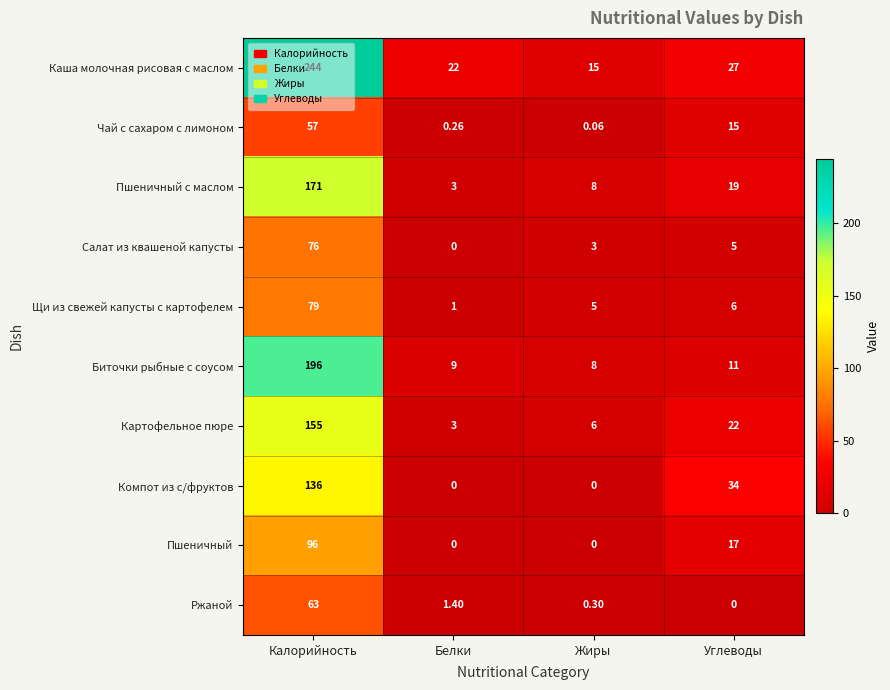

Which series has the widest spread of values?

Каша молочная рисовая с маслом